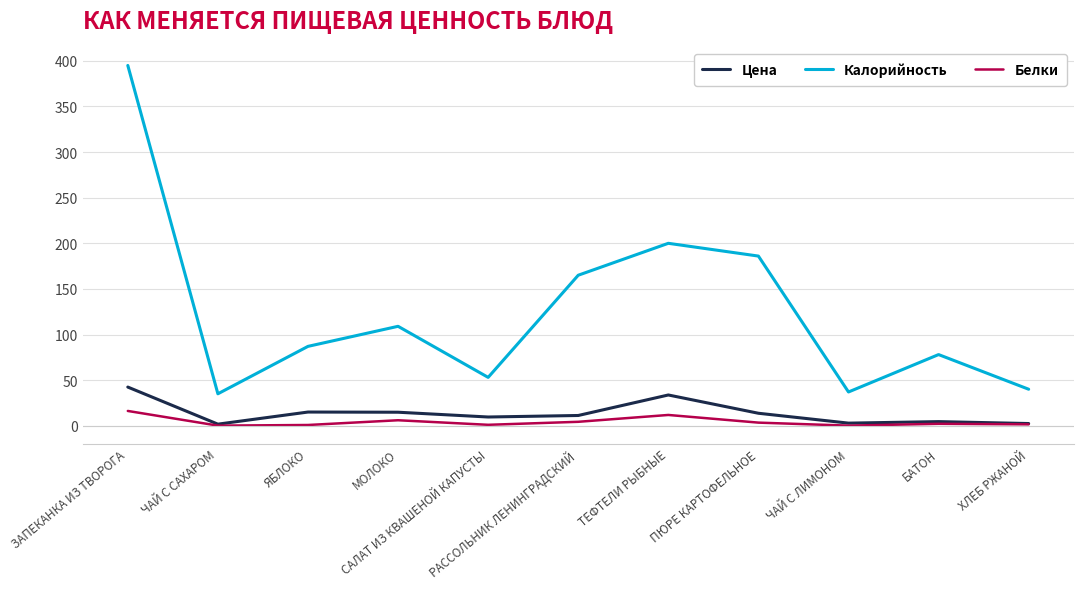

True or false: Калорийность and Белки cross at least once.

False